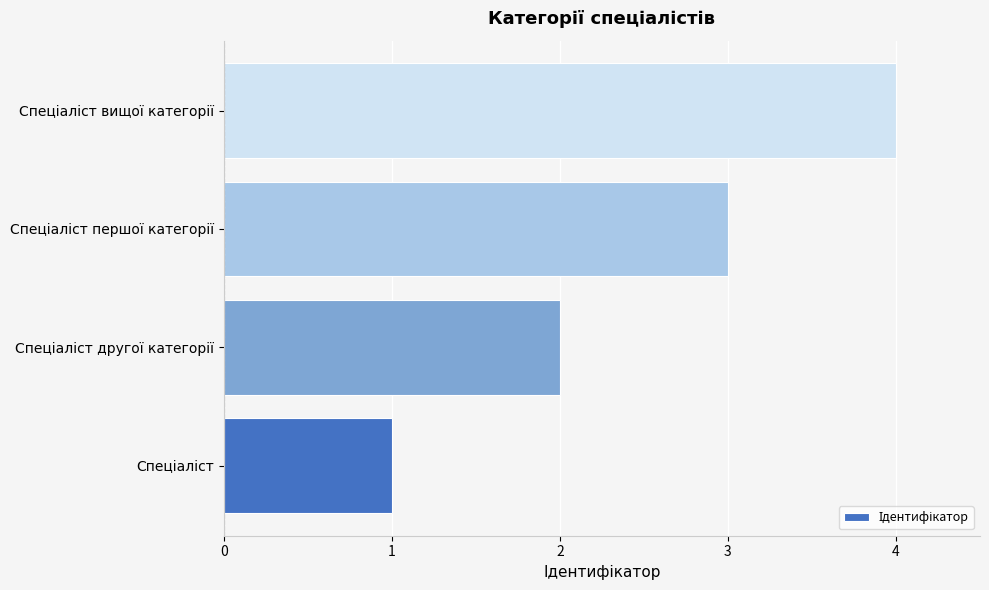

What is the maximum value shown in the chart?

4